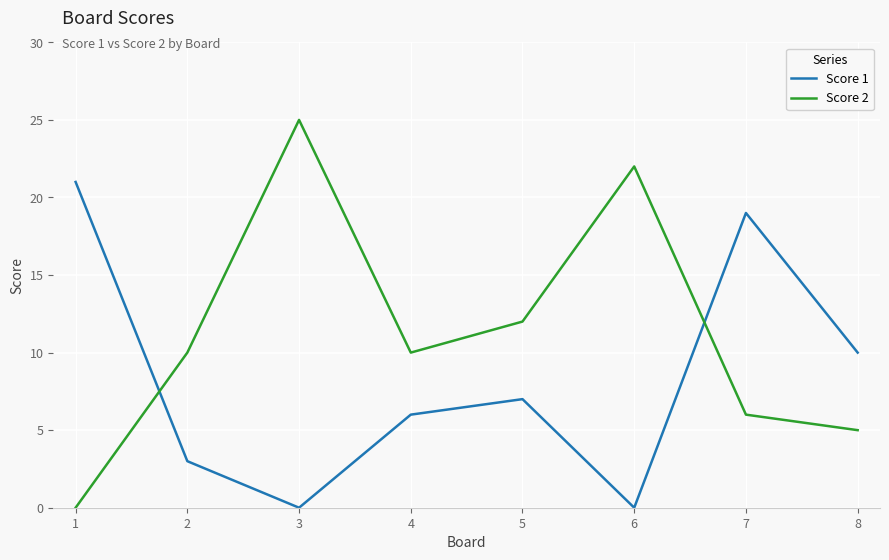

The Score 2 series shows 5 at 2. True or false?

False